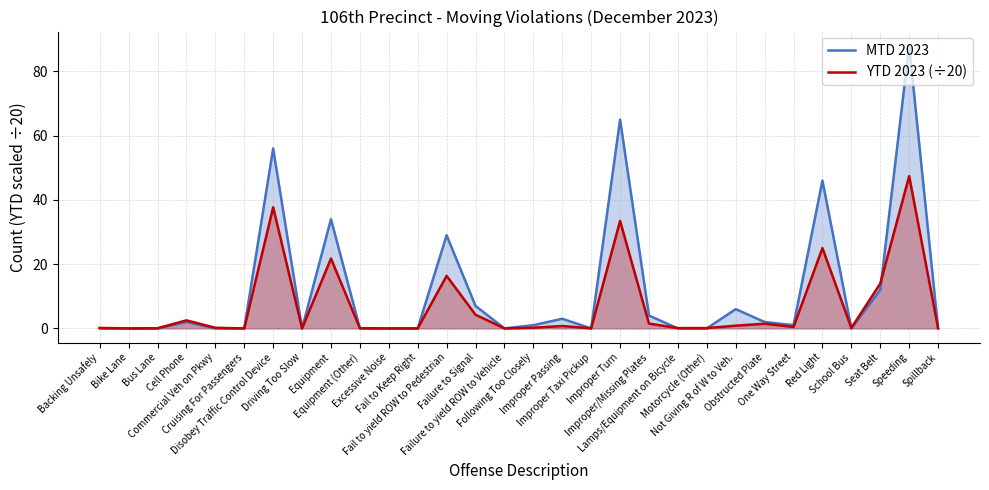

How many positive values does the MTD 2023 series have?

15